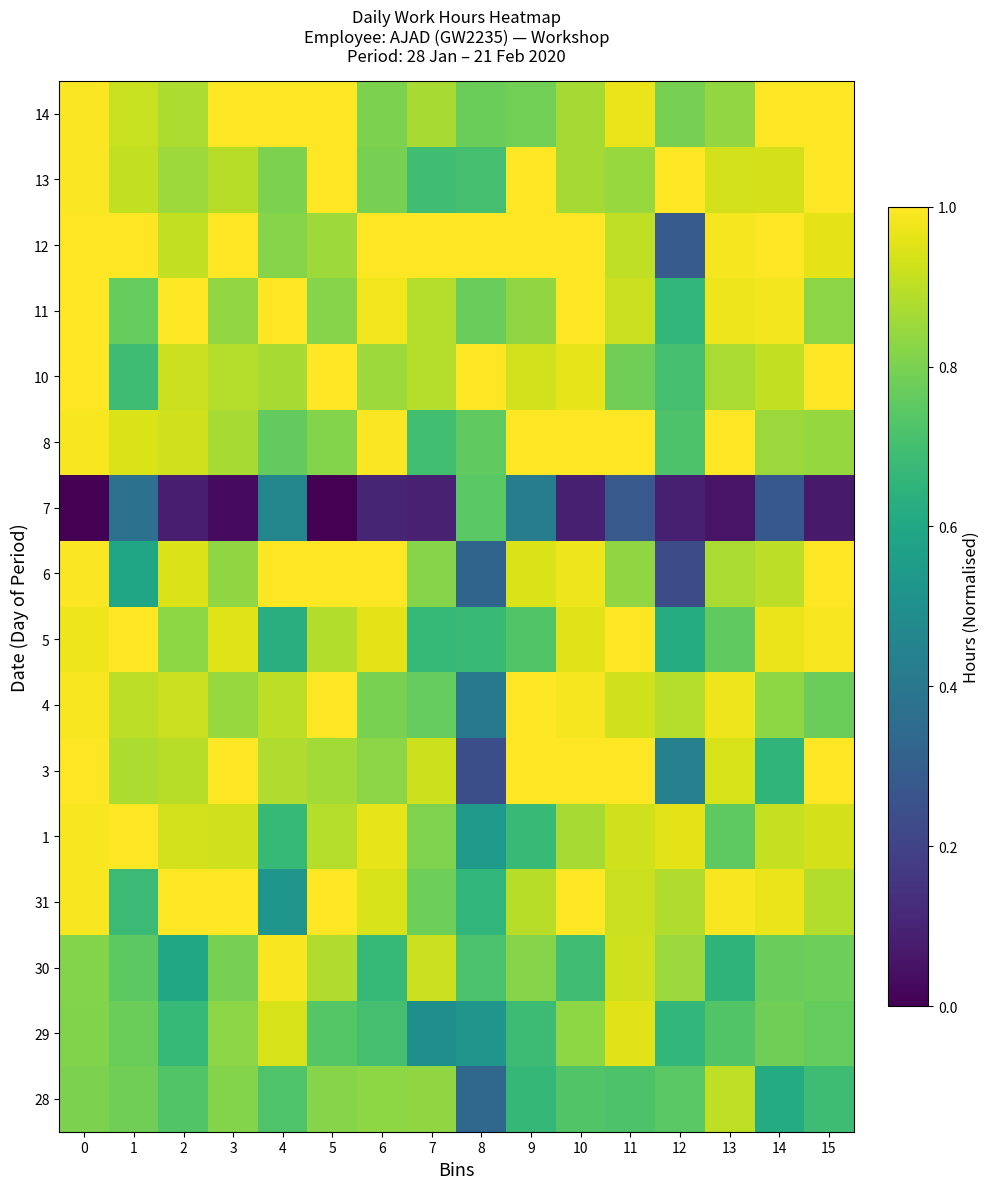

What is the spread (max minus min) of values at 5?

1.0